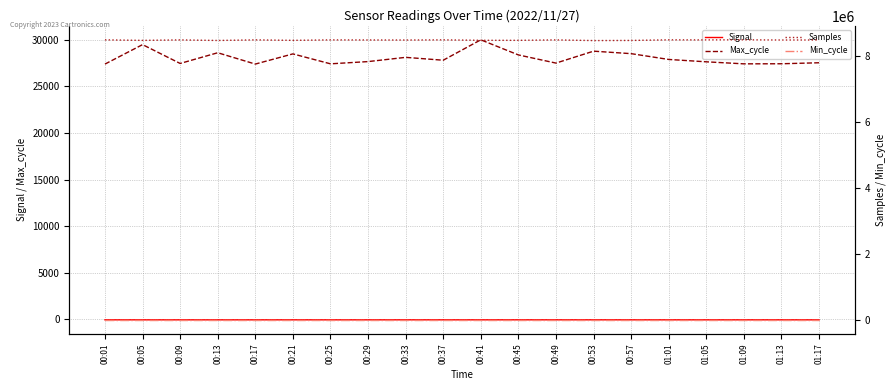

What position from the right is 00:33?

12